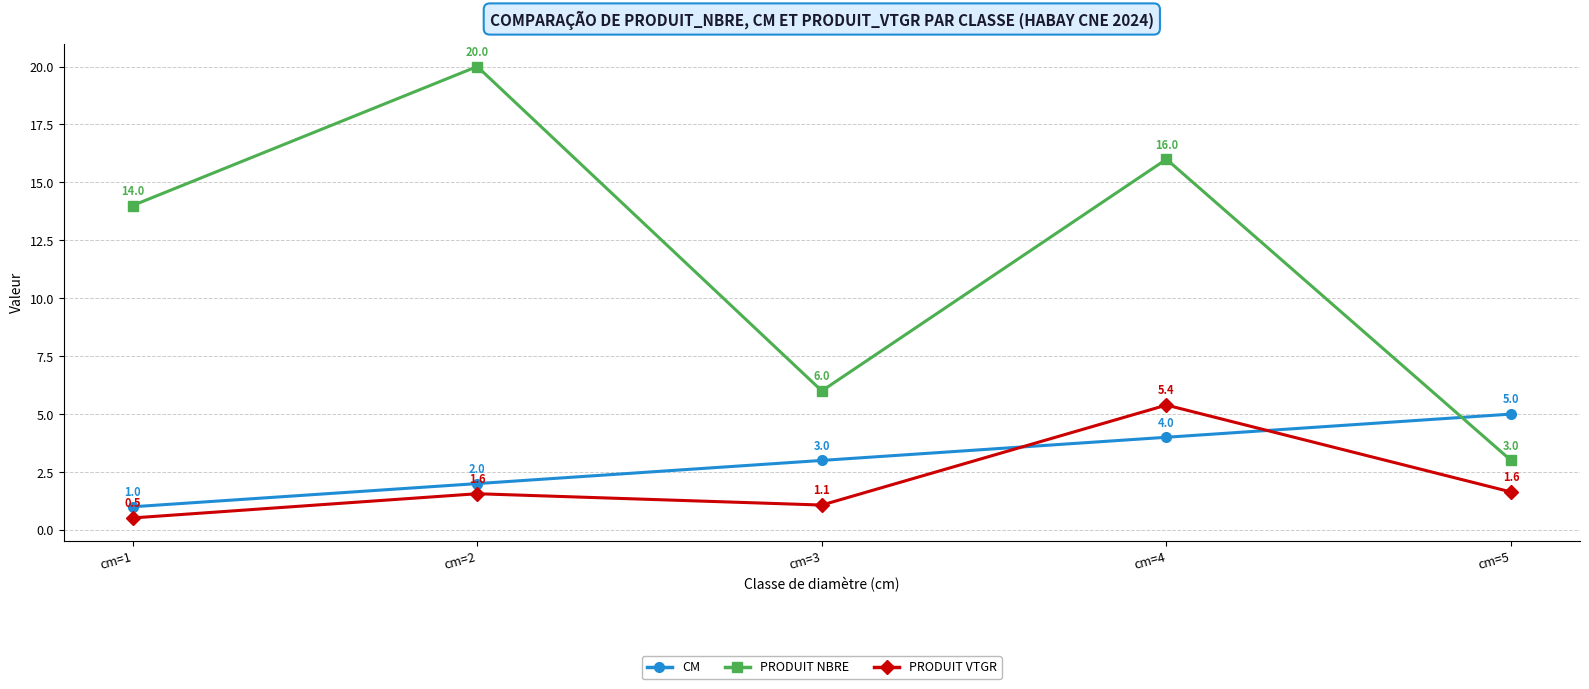

How many data points in PRODUIT NBRE are less than 14?

2